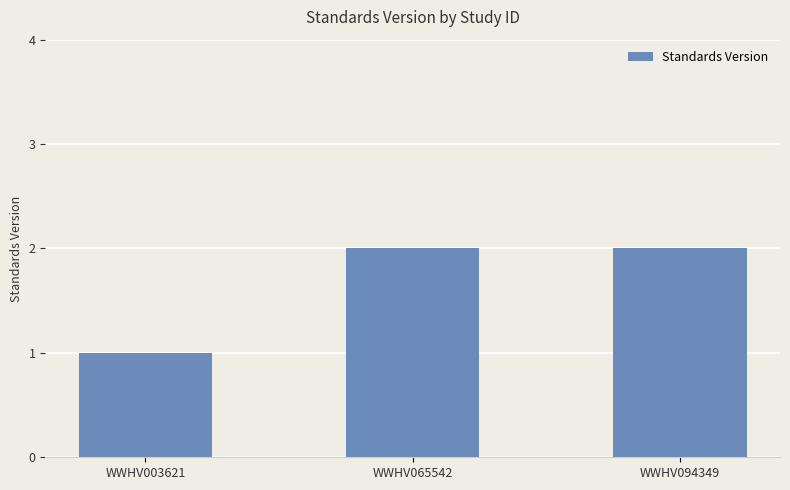

Which has a higher value, WWHV003621 or WWHV065542?

WWHV065542